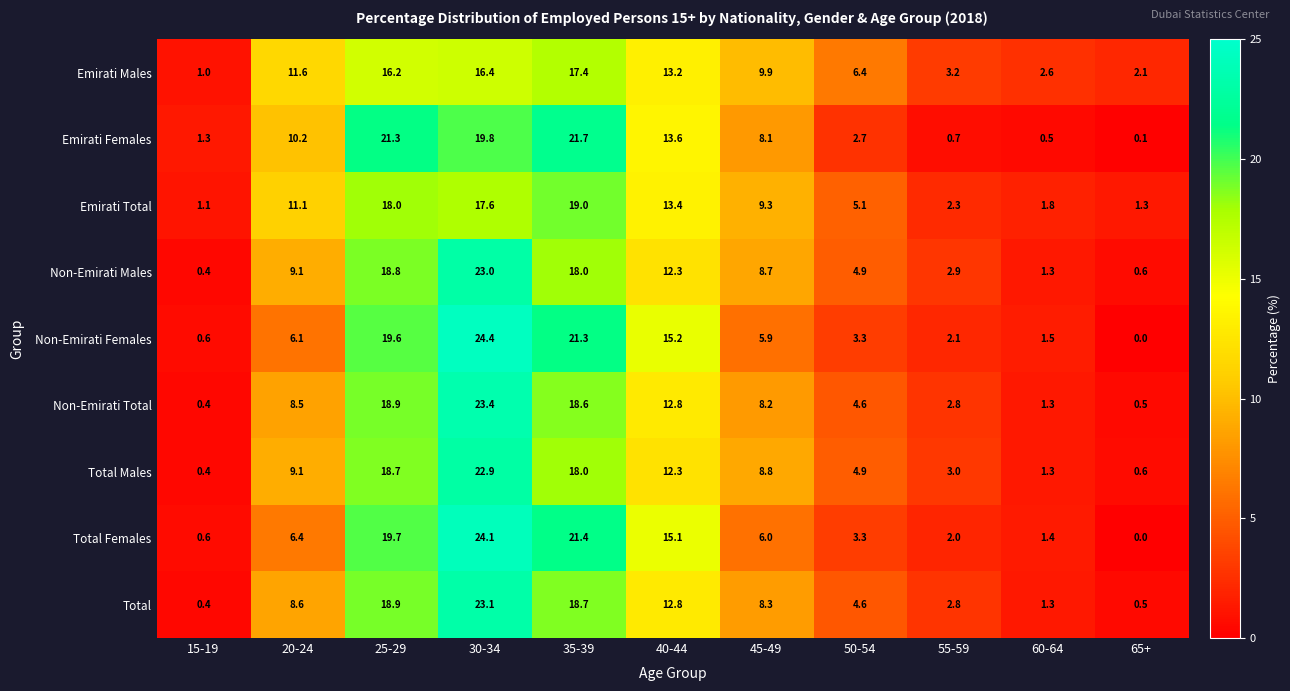

Where is Emirati Males nearest to the value 9?

45-49